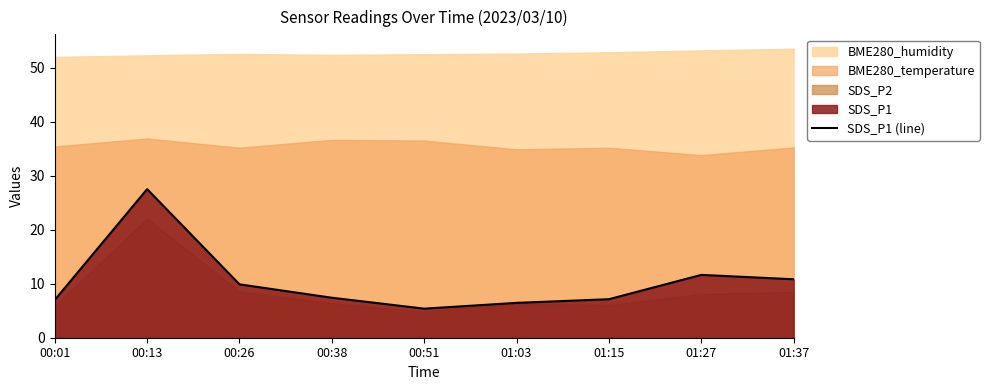

What is the difference between the values at 01:15 and 00:26?

2.8